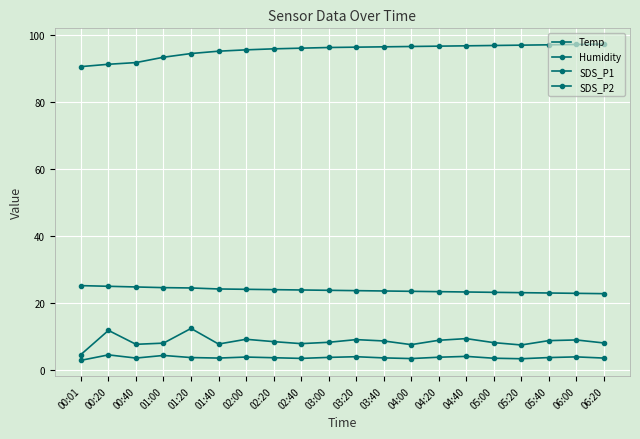

The SDS_P1 series shows 12.2 at 02:40. True or false?

False